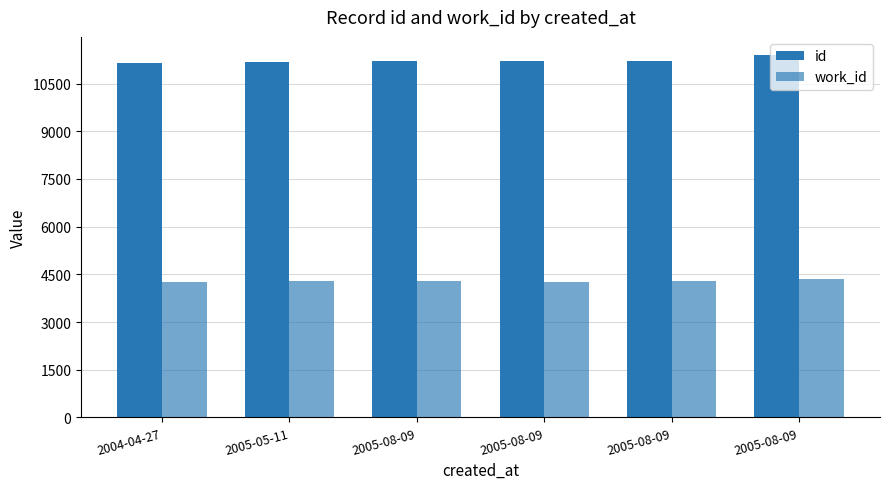

What is the label of the 5th bar from the right?

2005-05-11